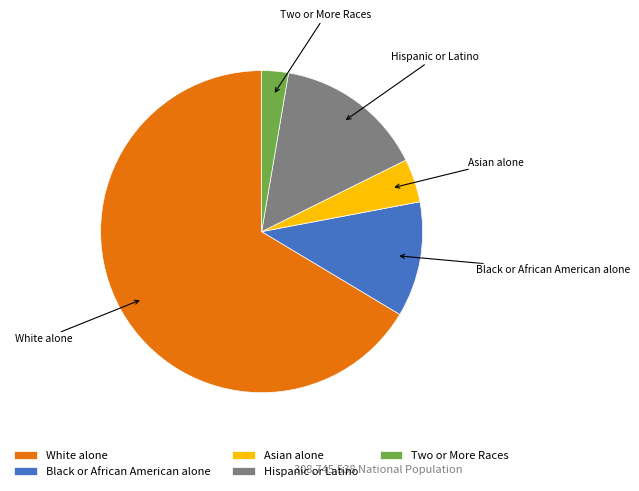

Do Hispanic or Latino and Black or African American alone together represent more than half of the pie?

No